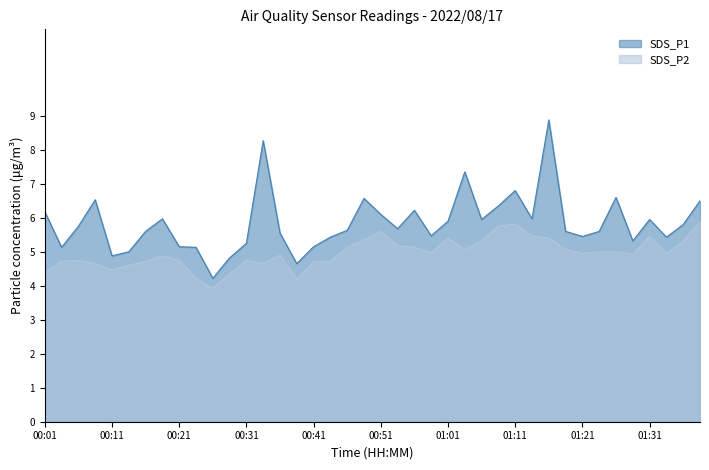

Reading left to right, extract all data points from this chart.

SDS_P1: 6.2	5.1	5.8	6.5	4.9	5.0	5.6	6.0	5.2	5.1	4.2	4.8	5.2	8.3	5.5	4.7	5.2	5.4	5.6	6.6	6.1	5.7	6.2	5.5	5.9	7.3	6.0	6.3	6.8	6.0	8.9	5.6	5.5	5.6	6.6	5.3	6.0	5.4	5.8	6.5
SDS_P2: 4.4	4.7	4.8	4.7	4.5	4.6	4.7	4.9	4.8	4.2	3.9	4.3	4.8	4.7	4.9	4.2	4.7	4.7	5.1	5.3	5.6	5.2	5.1	5.0	5.4	5.1	5.3	5.8	5.8	5.5	5.4	5.1	5.0	5.0	5.0	4.9	5.5	5.0	5.3	5.9